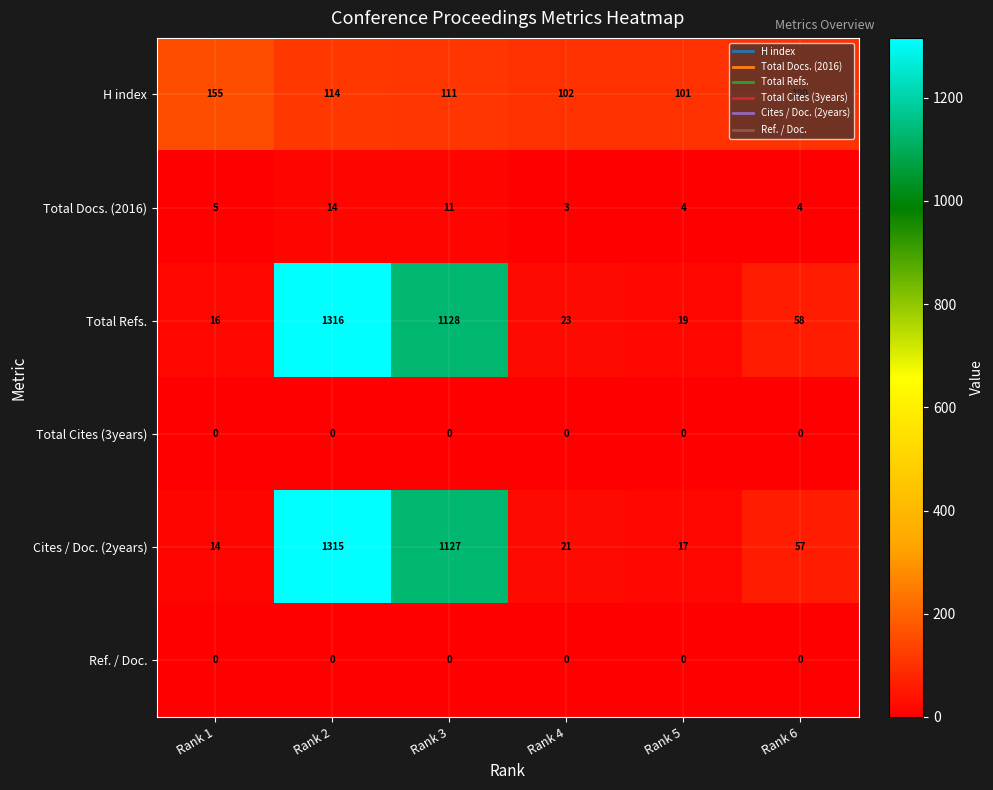

What is the difference between the highest and lowest values at Rank 3?

1128